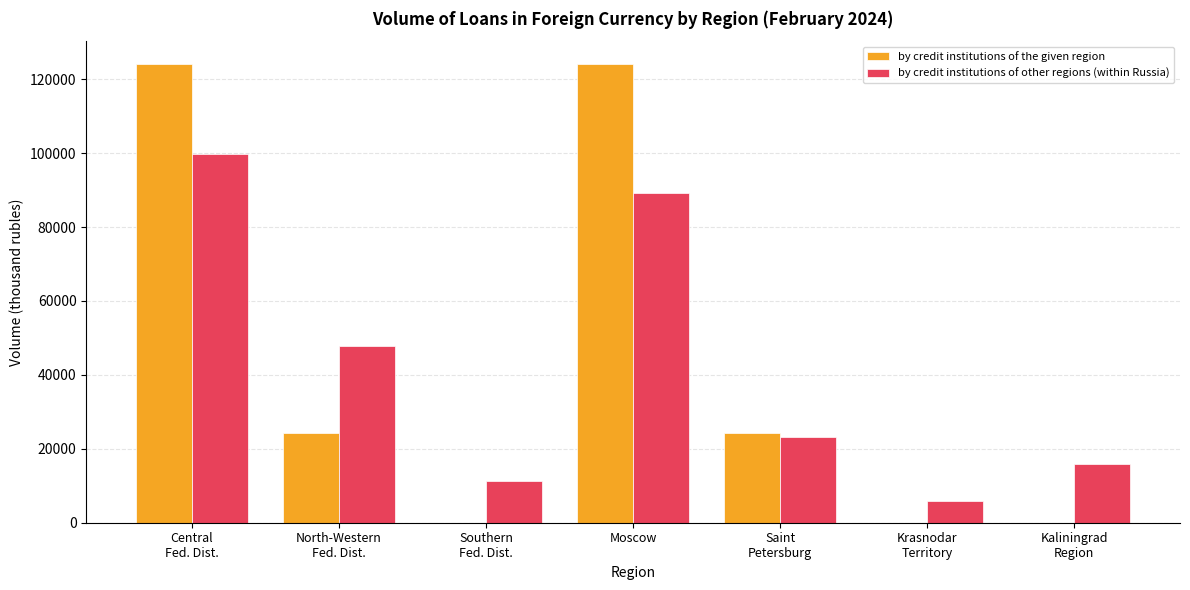

What is the maximum value shown in the chart?

124084